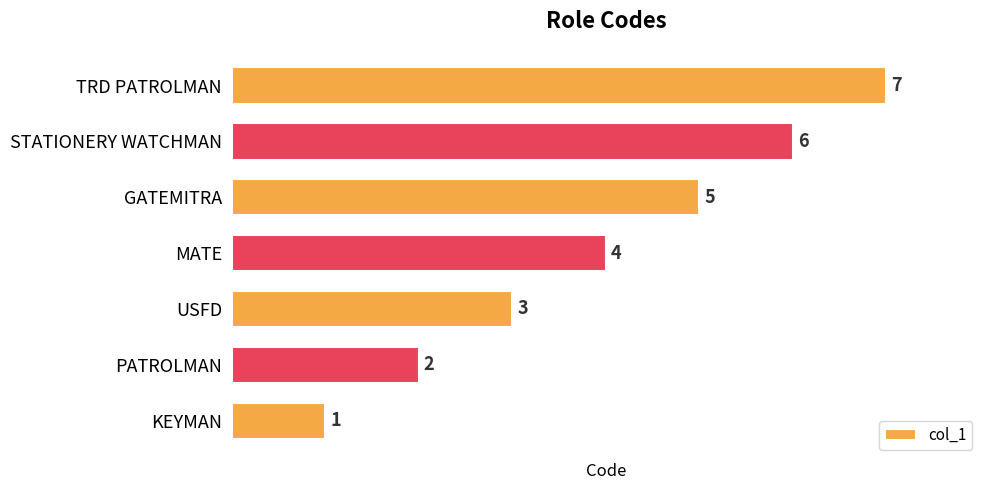

Which has a higher value, GATEMITRA or PATROLMAN?

GATEMITRA